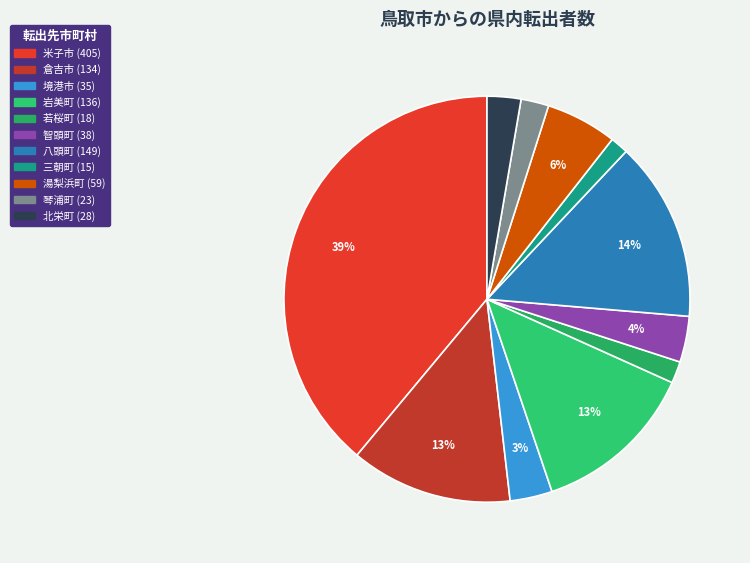

Count the number of slices in the pie.

11